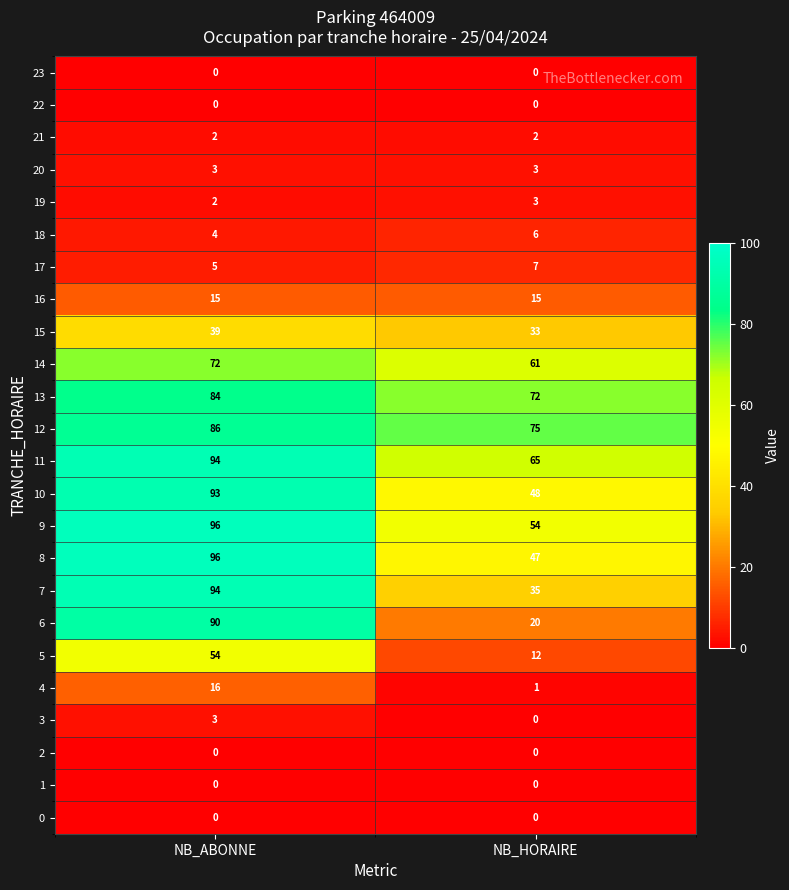

Rank the categories by 9 value from highest to lowest.

NB_ABONNE, NB_HORAIRE